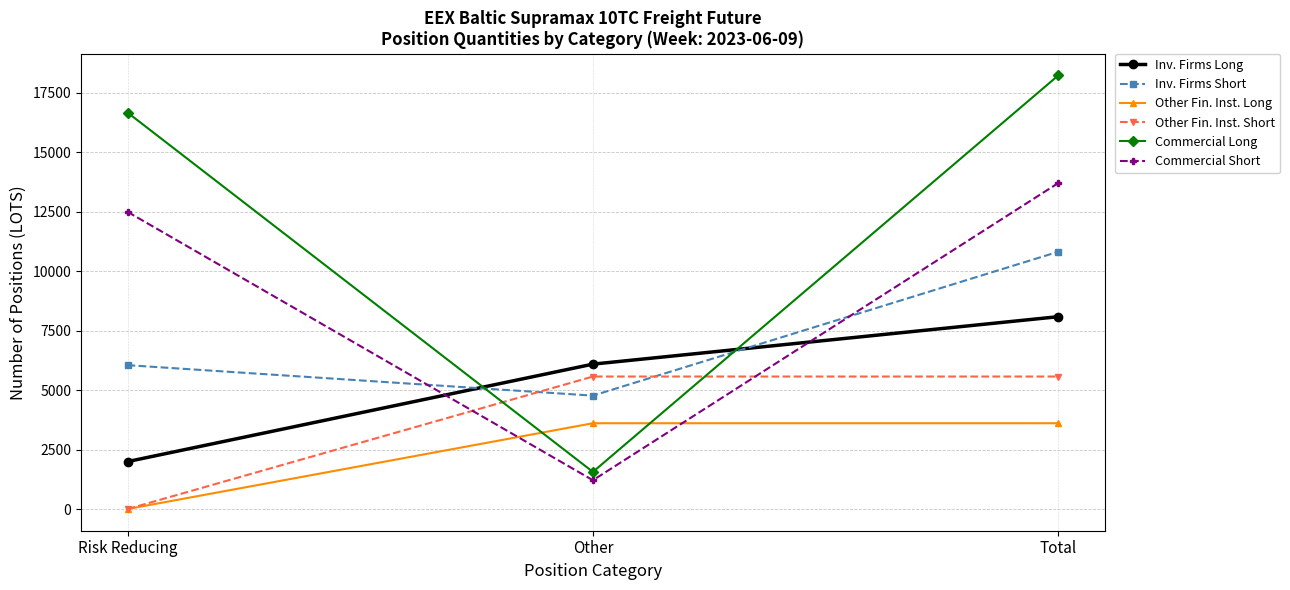

Which category has the lowest value in the Inv. Firms Short series?

Other